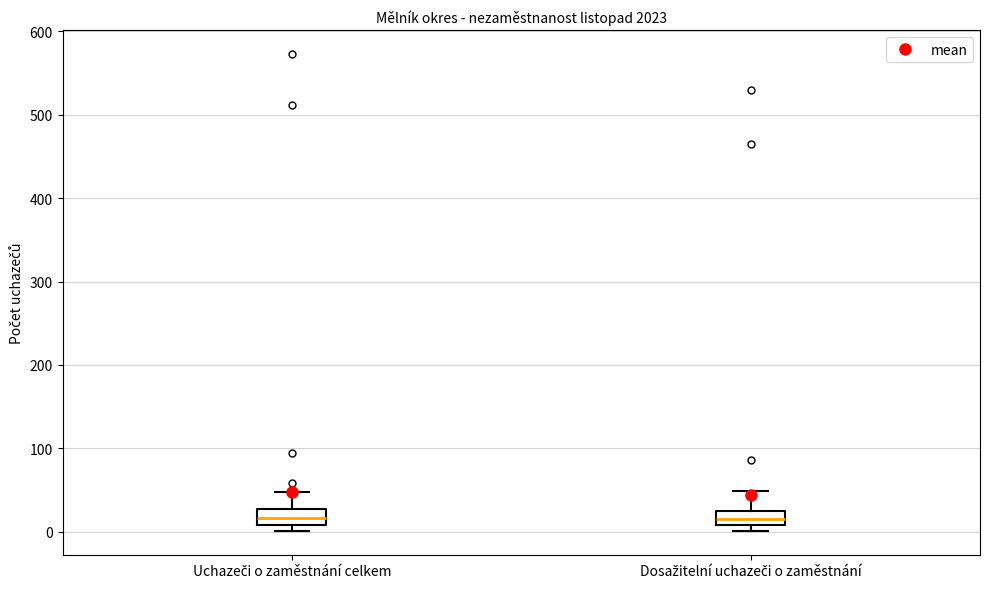

Where does the upper whisker of the box for Uchazeči o zaměstnání celkem end on the y-axis? The values are not printed on the chart, so give them approximately, as read against the axis.

50